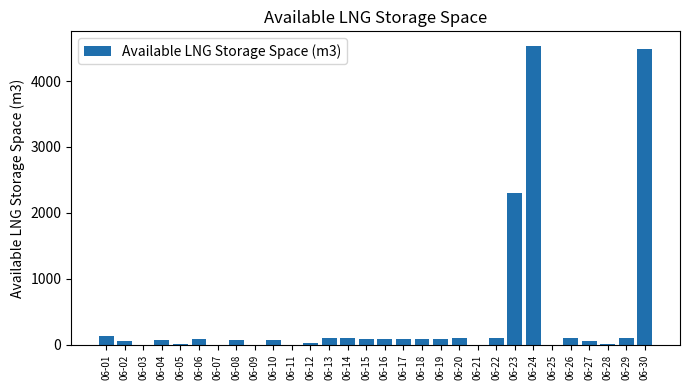

At which label does the data first exceed 85?

06-01